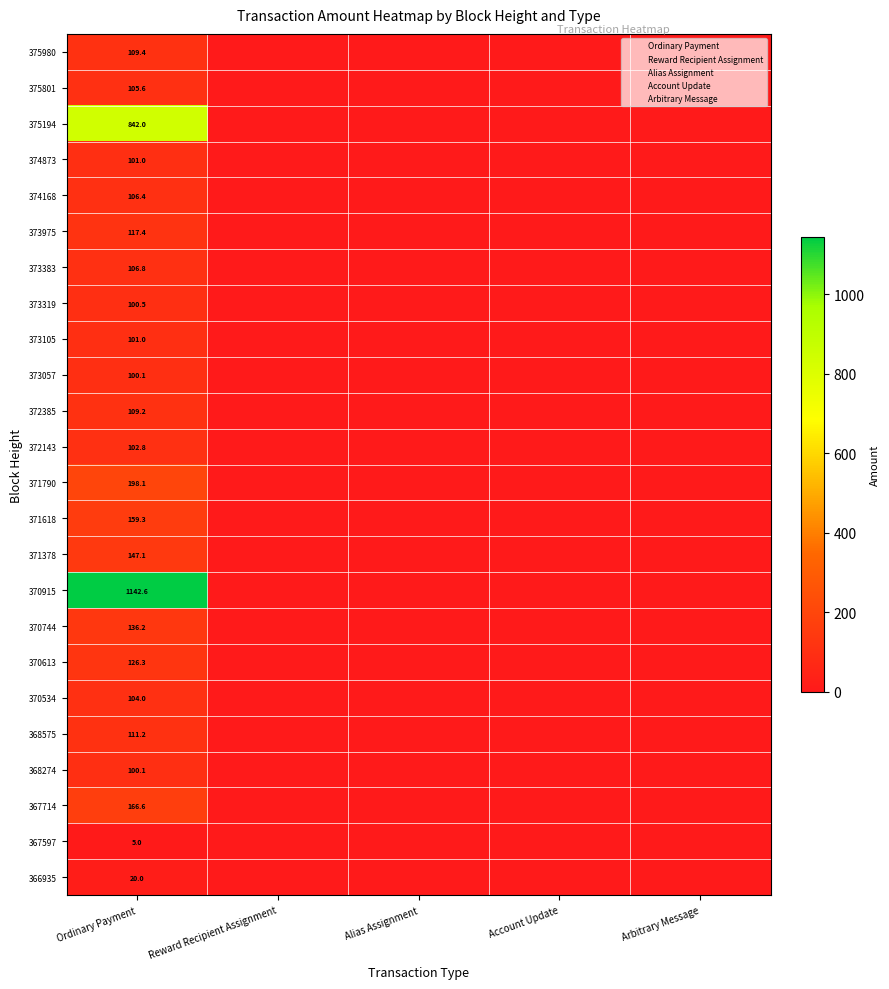

Between Ordinary Payment and Arbitrary Message, which series saw the biggest shift?

370915